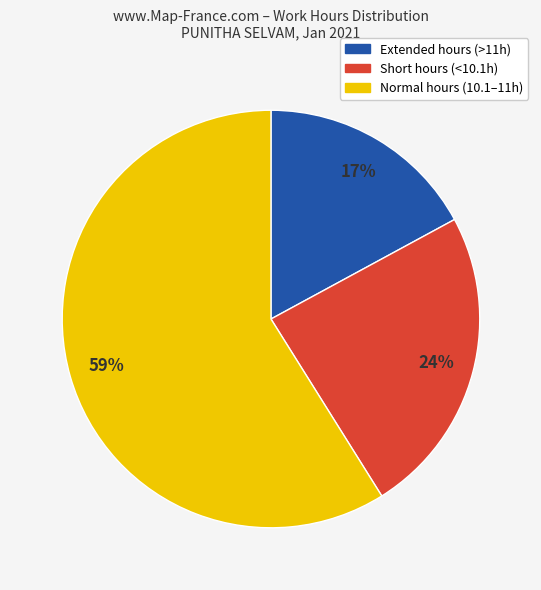

To the nearest percent, what is the average slice percentage?

33%